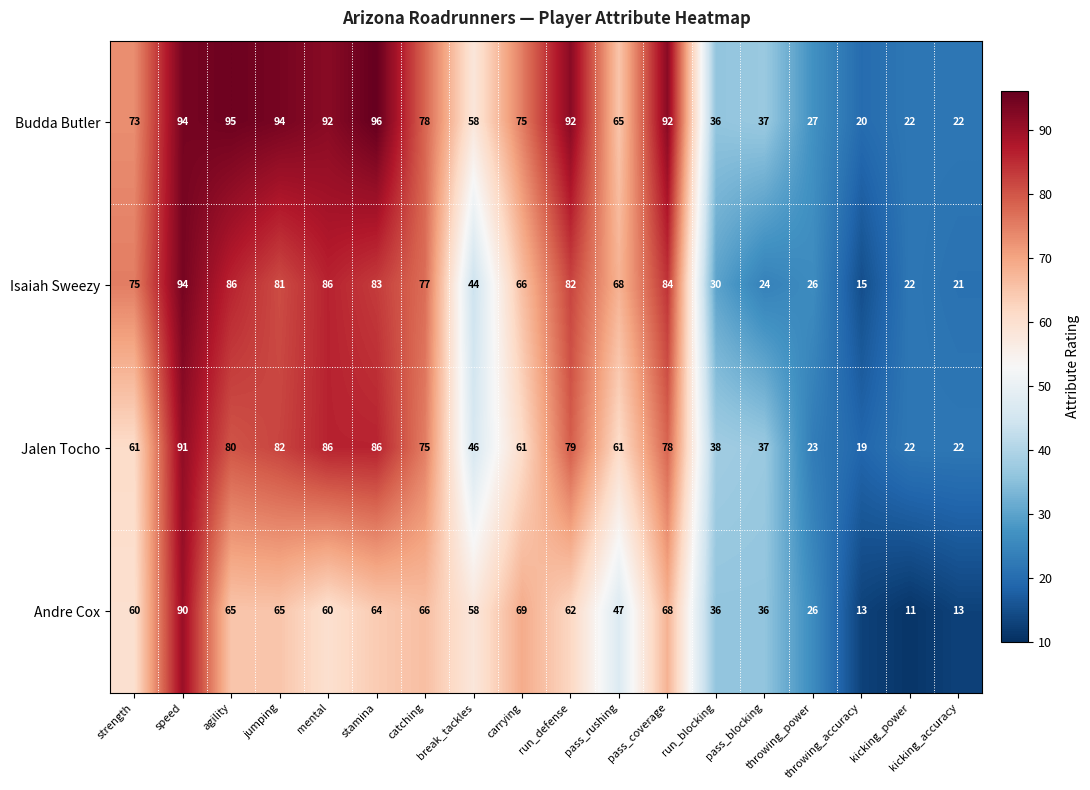

What is the sum of all Andre Cox values?

909